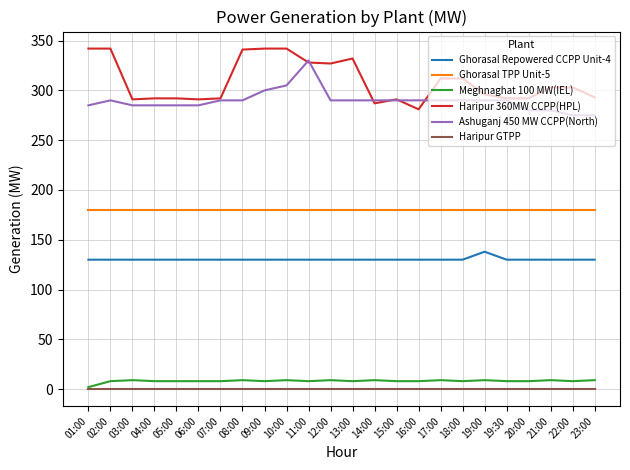

Which series has the largest range (max minus min)?

Haripur 360MW CCPP(HPL)